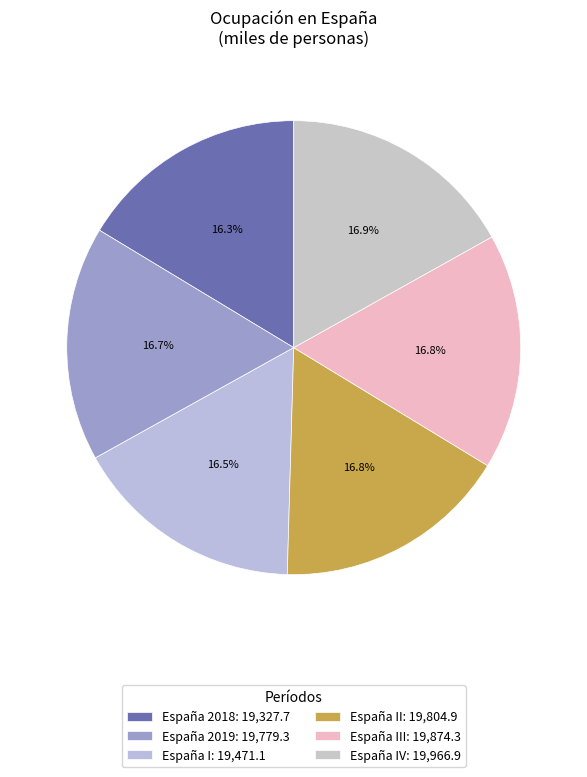

Count the number of slices in the pie.

6